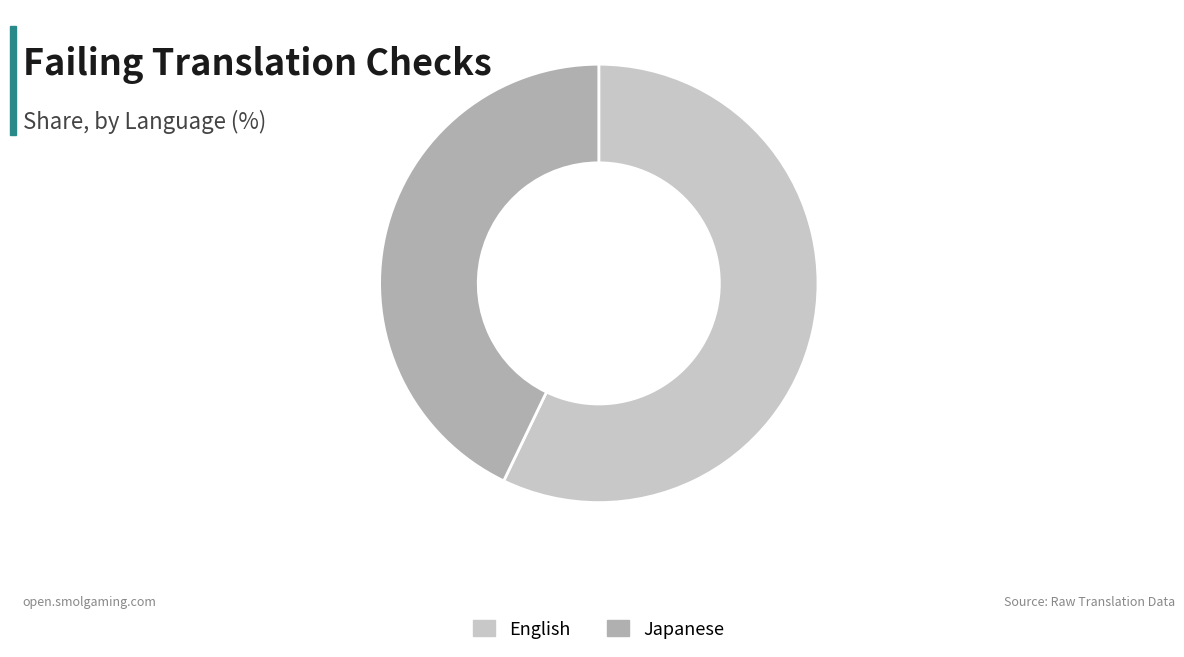

Do Japanese and English together represent more than half of the pie?

Yes